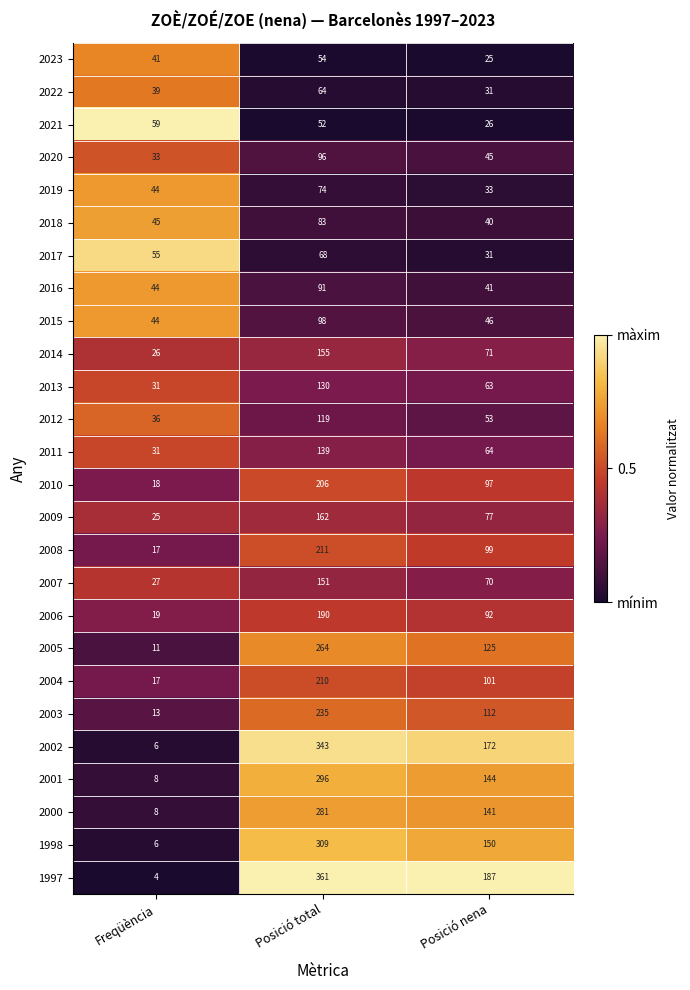

The value of 2004 at Posició nena is 25. True or false?

False